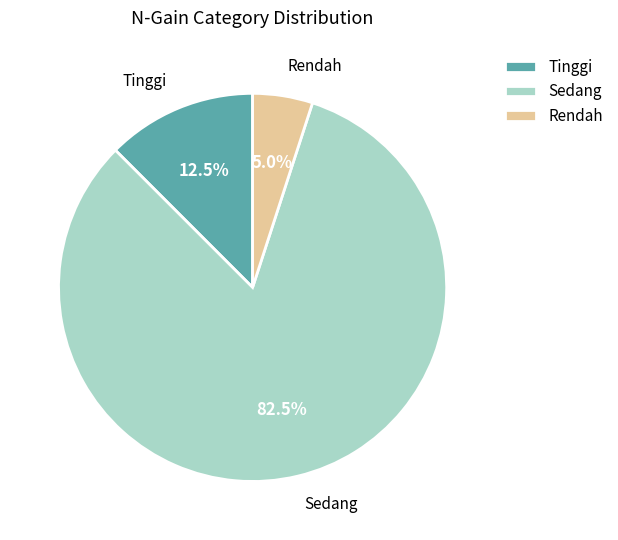

Count the number of slices in the pie.

3